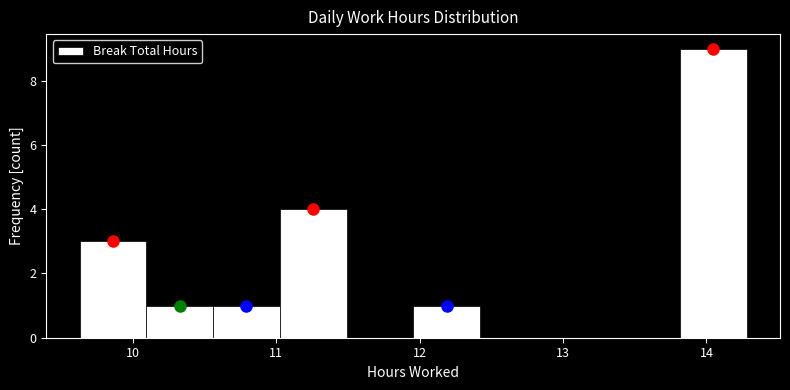

How tall is the bar that spans 11.0 to 11.5 on the x-axis? Neither the bar edges nor the heights are printed on the chart, so give them approximately, as read against the axes.

4